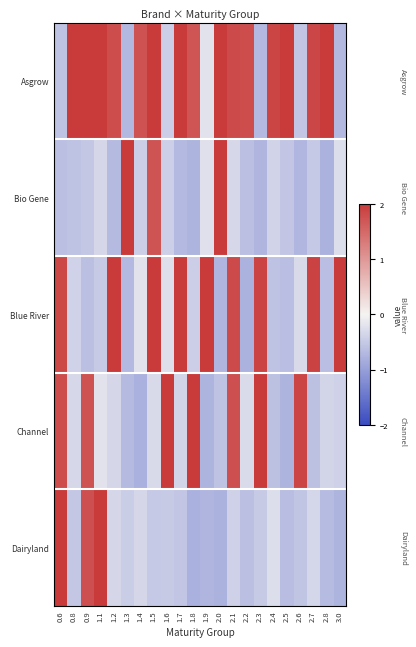

Reading left to right, list all the values displayed in this chart.

Asgrow: 0.6=-0.6	0.8=2.0	0.9=2.0	1.1=2.0	1.2=1.8	1.3=-0.7	1.4=1.7	1.5=2.0	1.6=-0.4	1.7=2.0	1.8=1.7	1.9=-0.2	2.0=2.0	2.1=1.8	2.2=1.8	2.3=-0.7	2.4=1.9	2.5=2.0	2.6=-0.5	2.7=1.9	2.8=2.0	3.0=-0.7
Bio Gene: 0.6=-0.6	0.8=-0.6	0.9=-0.5	1.1=-0.3	1.2=-0.7	1.3=2.0	1.4=-0.4	1.5=1.7	1.6=-0.4	1.7=-0.7	1.8=-0.8	1.9=-0.2	2.0=2.0	2.1=-0.3	2.2=-0.6	2.3=-0.7	2.4=-0.4	2.5=-0.5	2.6=-0.7	2.7=-0.5	2.8=-0.8	3.0=-0.3
Blue River: 0.6=1.9	0.8=-0.4	0.9=-0.6	1.1=-0.5	1.2=2.0	1.3=-0.7	1.4=-0.2	1.5=2.0	1.6=-0.2	1.7=2.0	1.8=-0.4	1.9=2.0	2.0=-0.7	2.1=1.8	2.2=-0.8	2.3=1.9	2.4=-0.6	2.5=-0.6	2.6=-0.3	2.7=1.9	2.8=-0.6	3.0=2.0
Channel: 0.6=1.8	0.8=-0.3	0.9=1.7	1.1=-0.2	1.2=-0.3	1.3=-0.7	1.4=-0.8	1.5=-0.3	1.6=2.0	1.7=-0.4	1.8=2.0	1.9=-0.8	2.0=-0.6	2.1=1.8	2.2=-0.3	2.3=2.0	2.4=-0.6	2.5=-0.8	2.6=1.9	2.7=-0.6	2.8=-0.4	3.0=-0.4
Dairyland: 0.6=2.0	0.8=-0.5	0.9=1.8	1.1=2.0	1.2=-0.3	1.3=-0.5	1.4=-0.3	1.5=-0.5	1.6=-0.5	1.7=-0.5	1.8=-0.8	1.9=-0.7	2.0=-0.8	2.1=-0.4	2.2=-0.6	2.3=-0.5	2.4=-0.3	2.5=-0.7	2.6=-0.6	2.7=-0.3	2.8=-0.7	3.0=-0.8